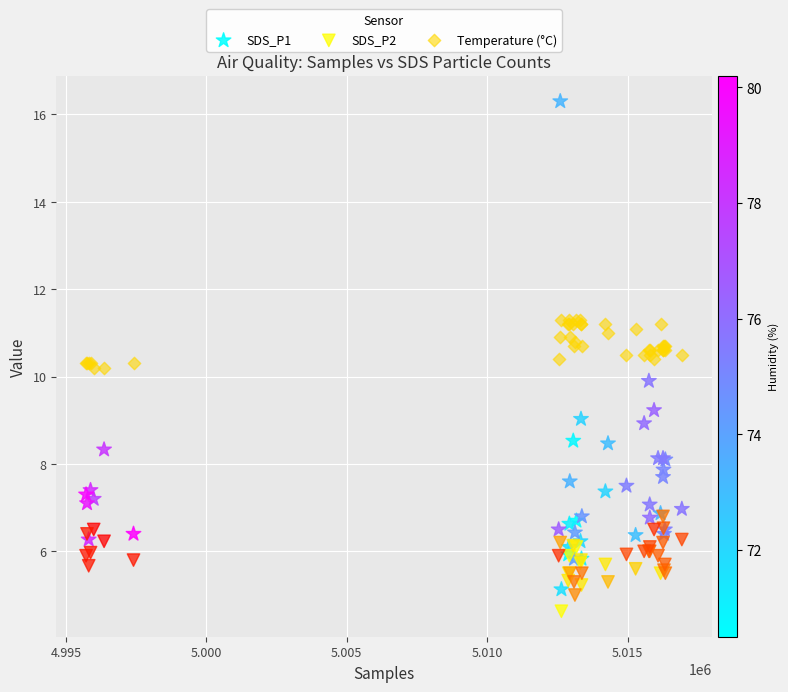

Which series contains the lowest Y value?

SDS_P2